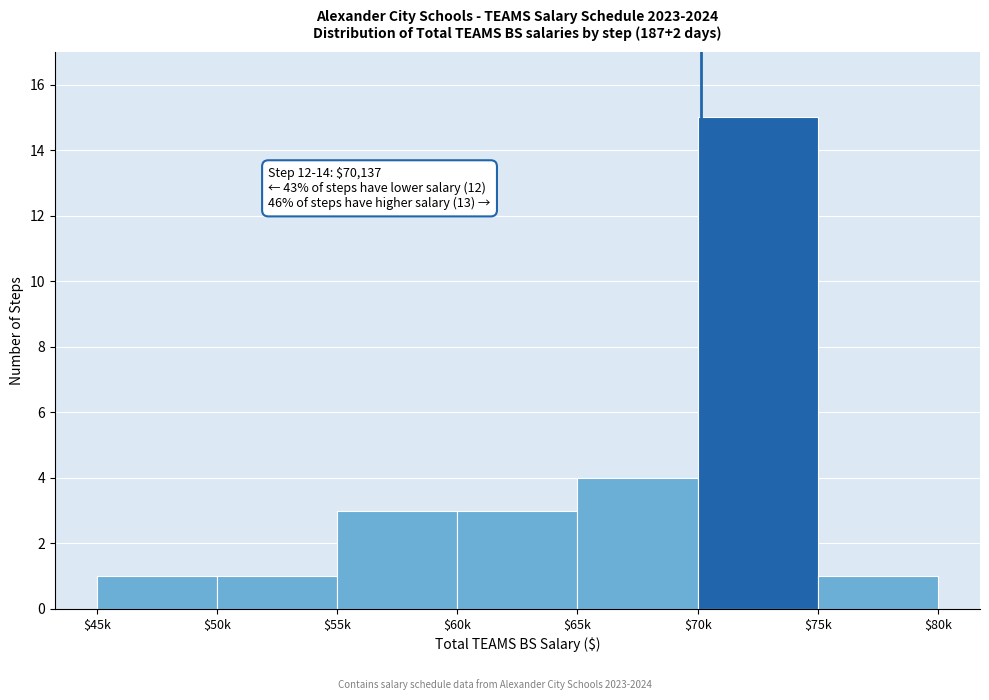

Reading left to right, list all the values displayed in this chart.

1	1	3	3	4	15	1